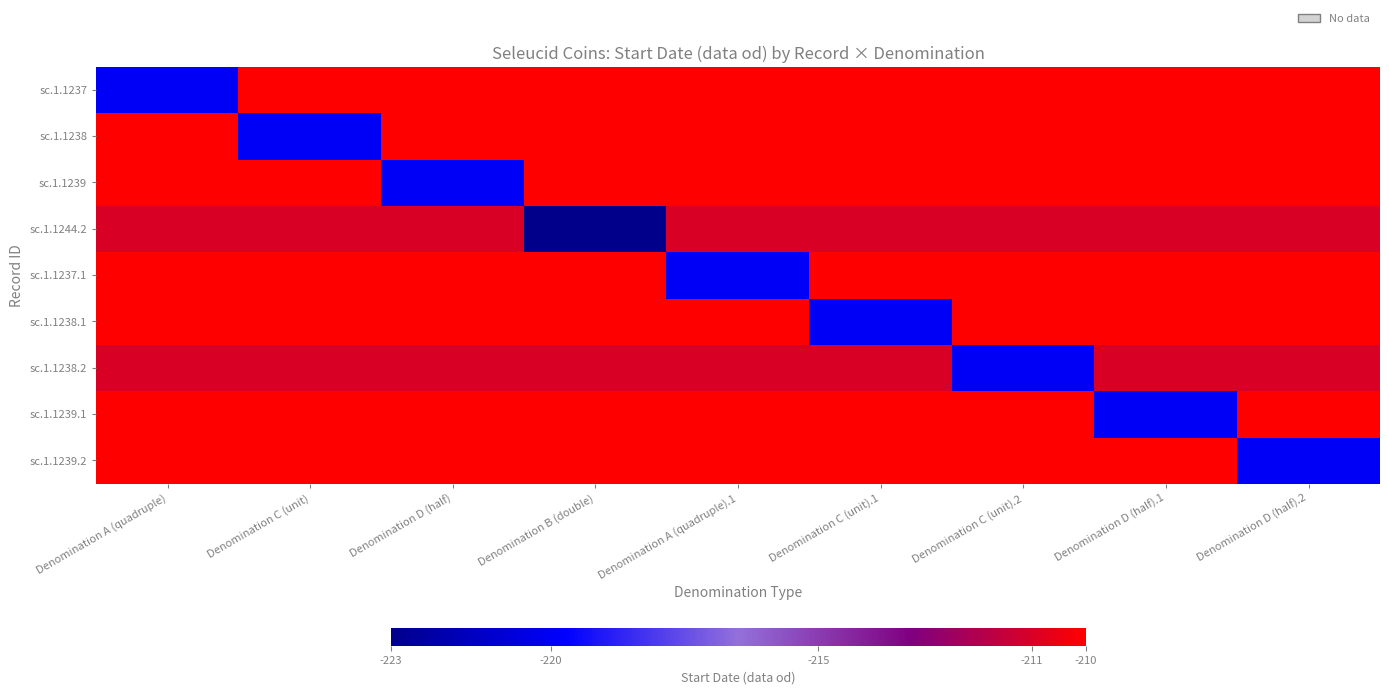

At which category does the chart reach its minimum across all series?

Denomination B (double)